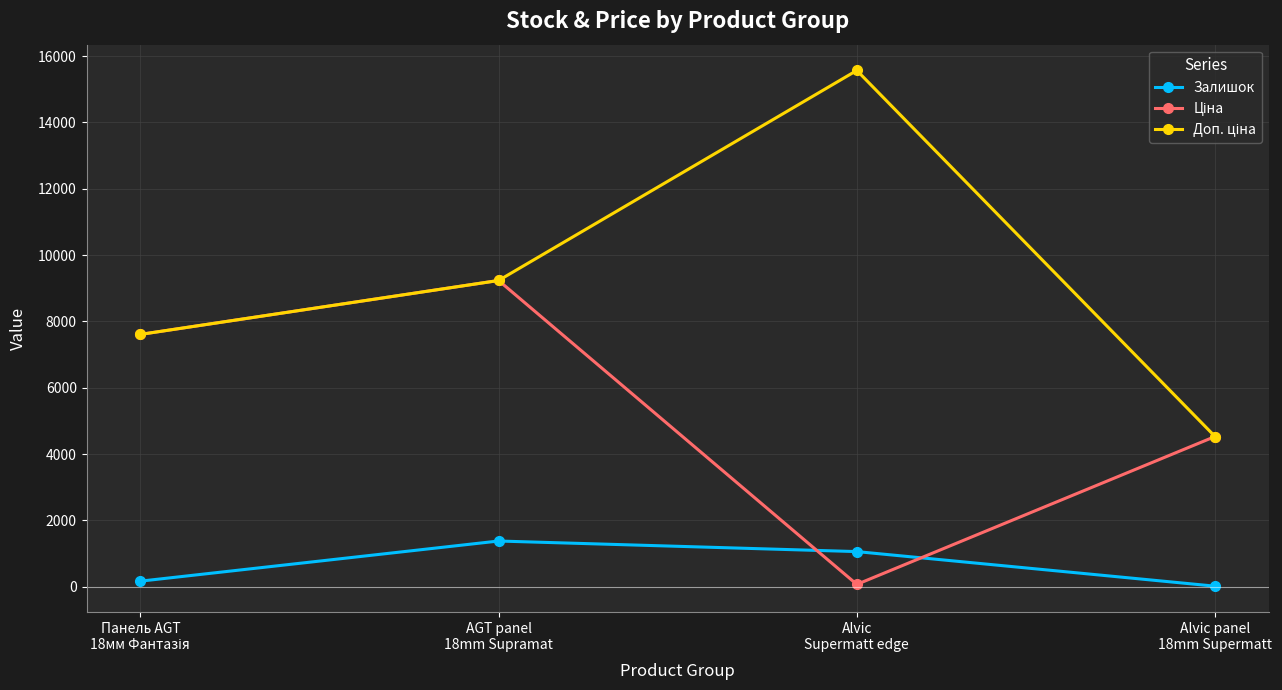

How many distinct data groups are displayed?

3